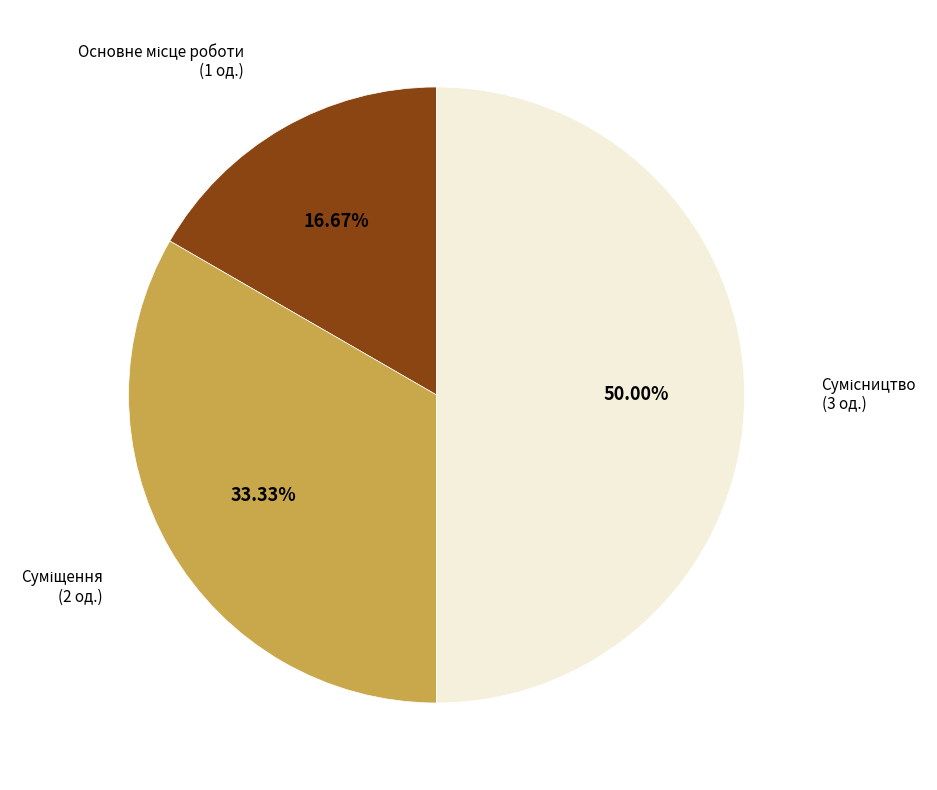

How many segments does this pie chart have?

3